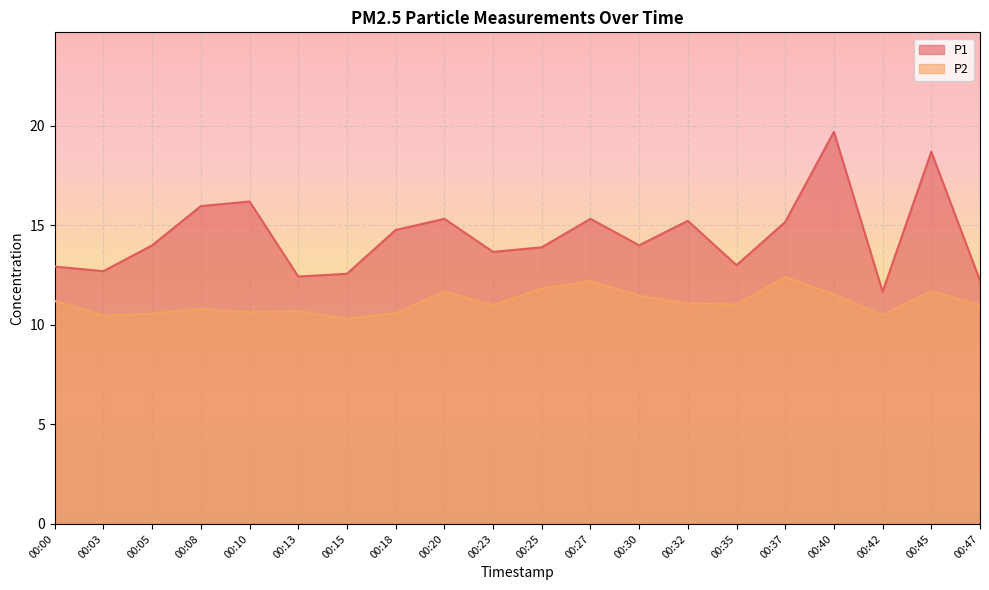

What is the spread (max minus min) of values at 00:05?

3.4